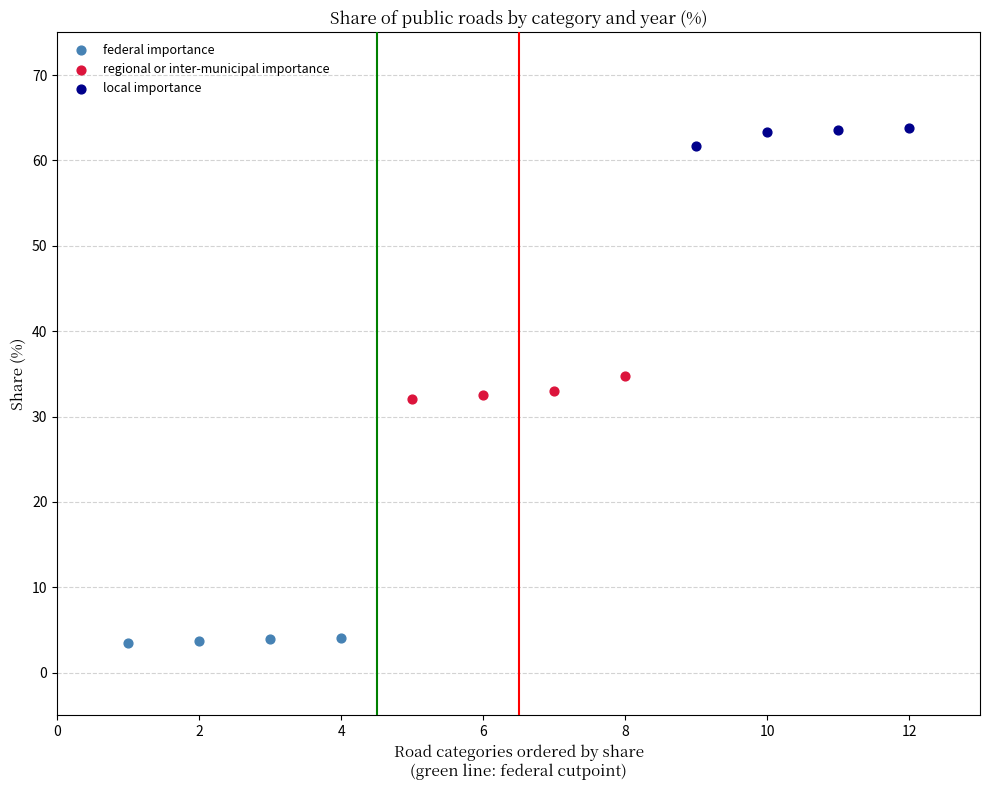

Which series has the largest Y range (max minus min)?

regional or inter-municipal importance